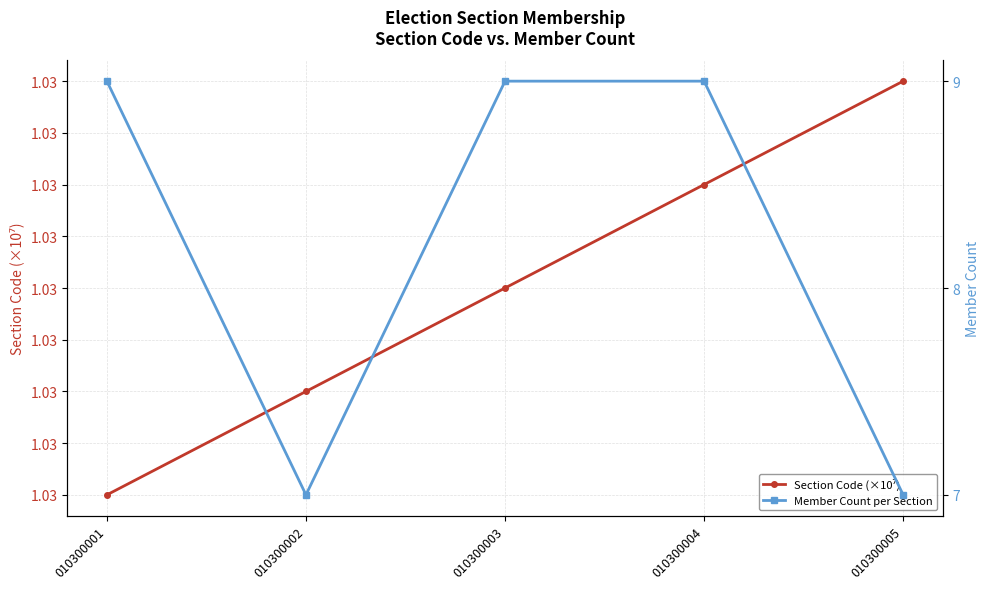

Where is Member Count per Section nearest to the value 8?

010300001